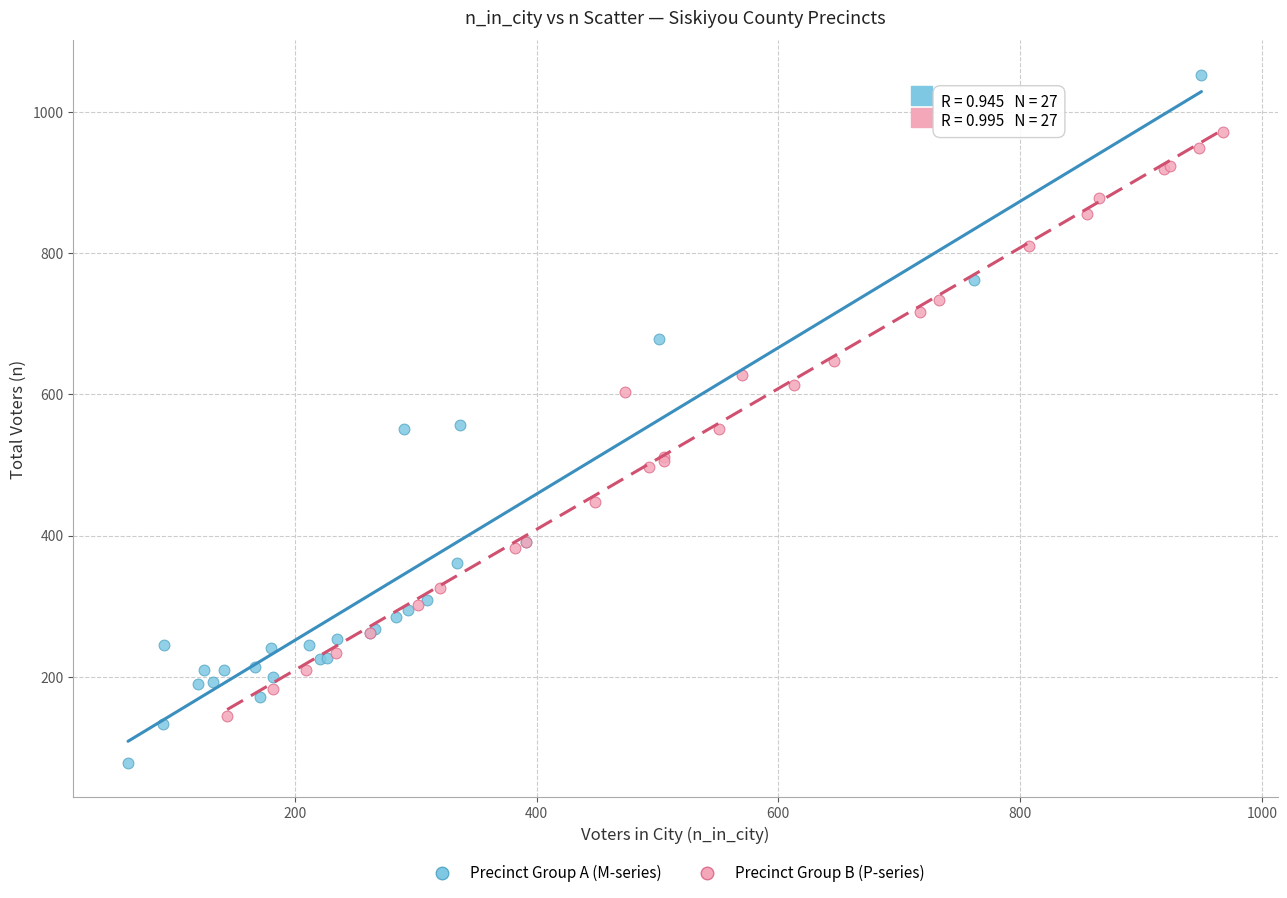

Which series reaches the maximum Y coordinate?

Precinct Group A (M-series)